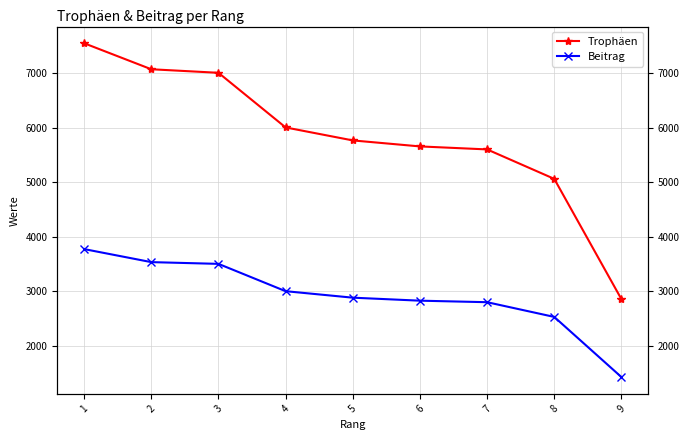

What is the sum of all Beitrag values?

26291